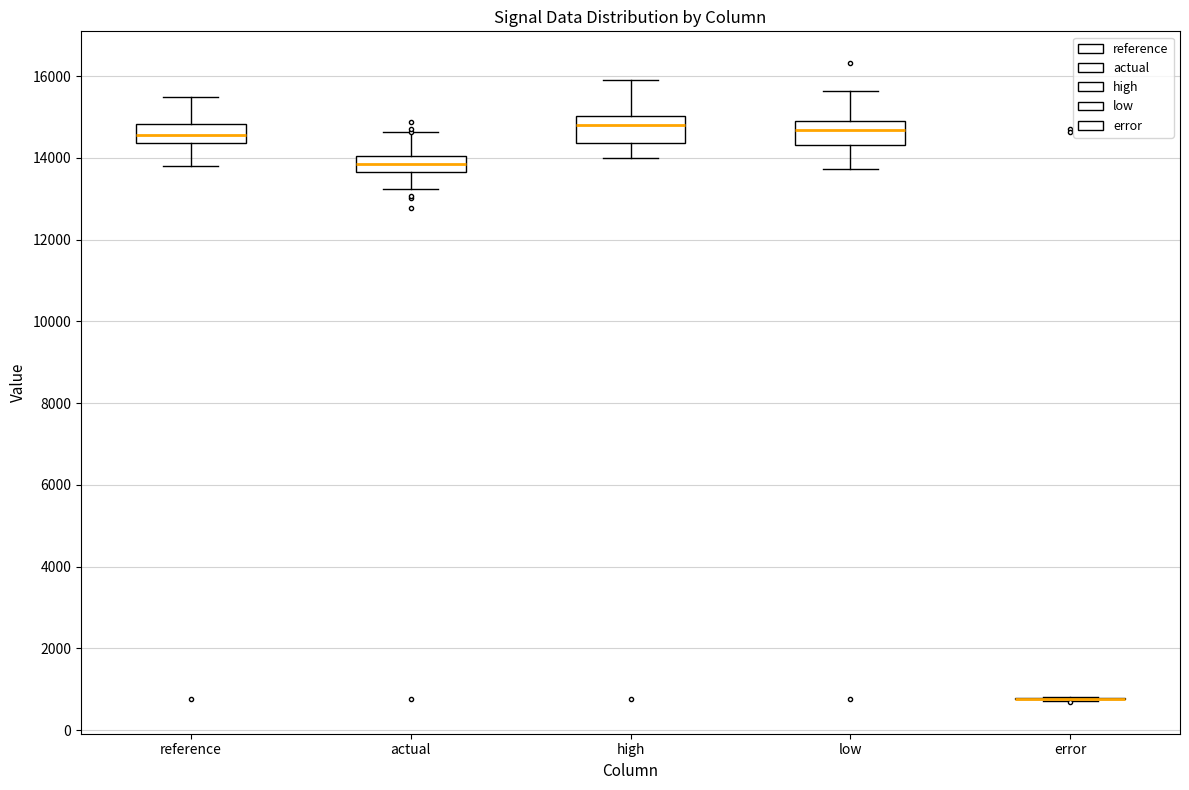

Where does the lower whisker of the box for actual end on the y-axis? The values are not printed on the chart, so give them approximately, as read against the axis.

13200